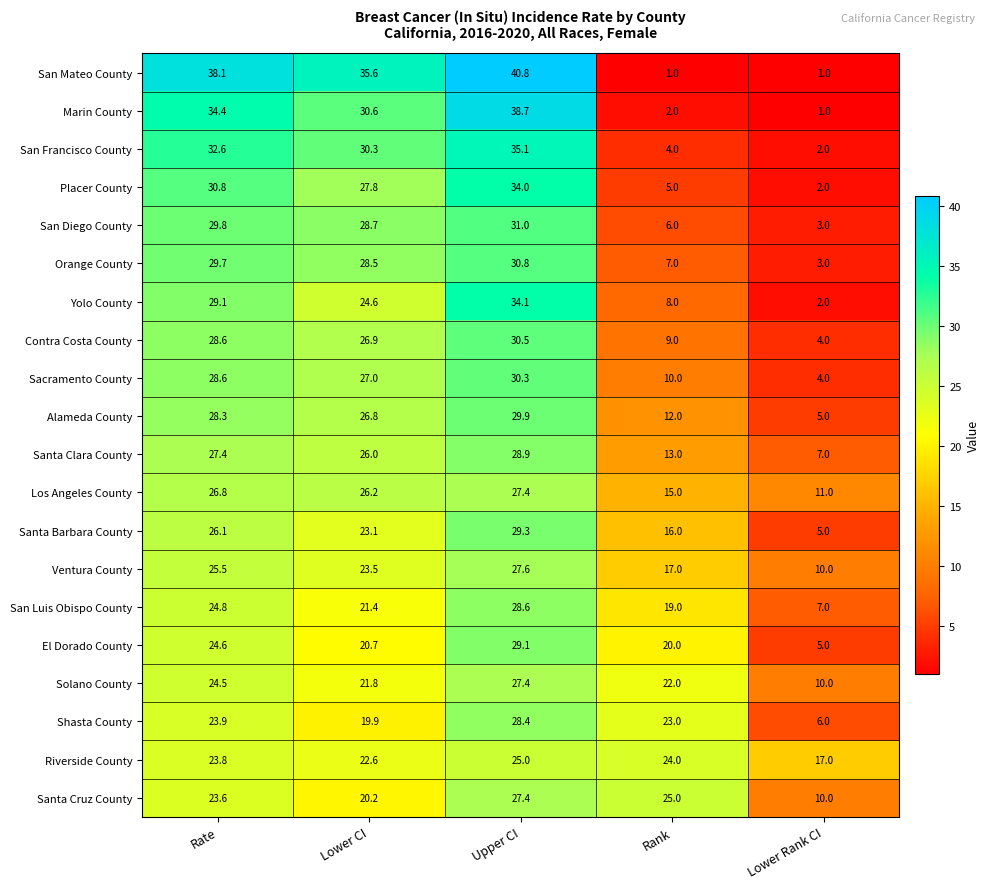

Between Rank and Lower Rank CI, which series saw the biggest shift?

Shasta County